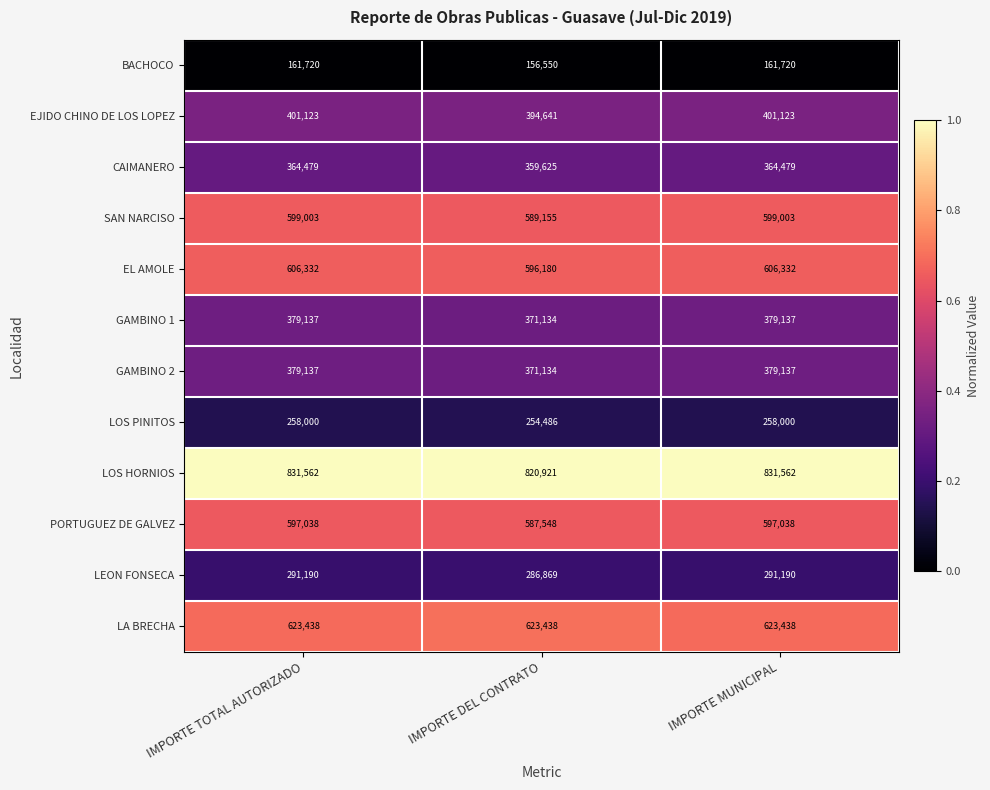

Which category has the lowest value in the PORTUGUEZ DE GALVEZ series?

IMPORTE DEL CONTRATO